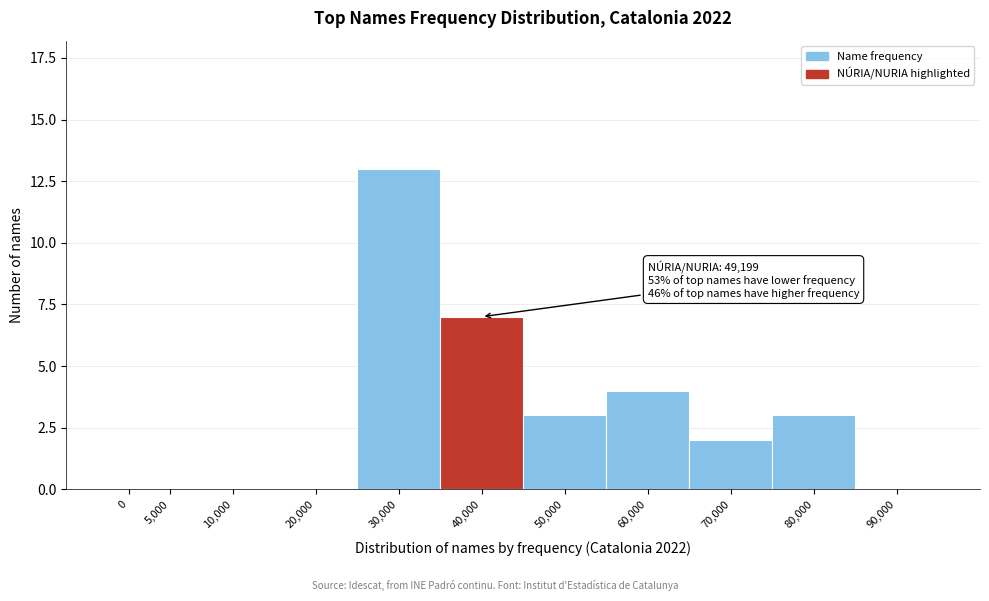

Reading right to left, transcribe all the data shown in this chart.

90,000=0	80,000=3	70,000=2	60,000=4	50,000=3	40,000=7	30,000=13	20,000=0	10,000=0	5,000=0	0=0